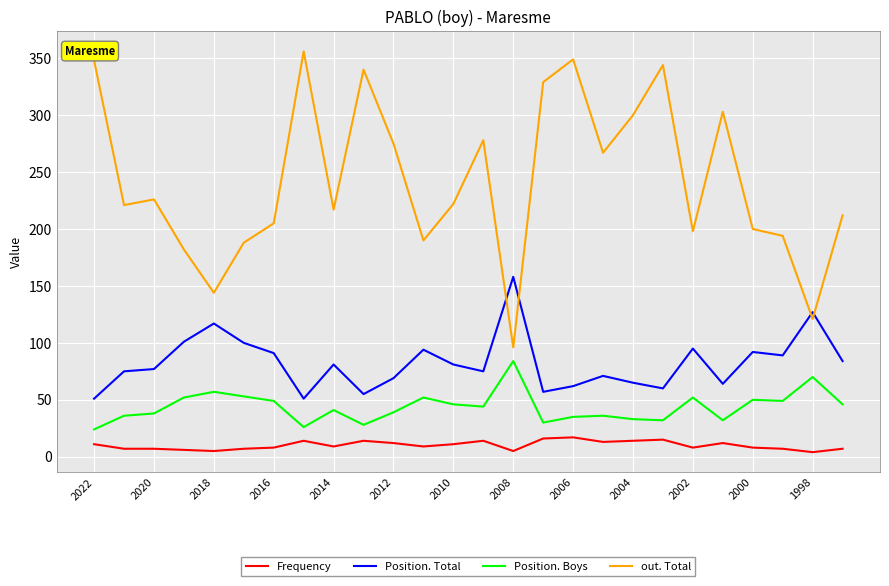

True or false: Position. Boys and out. Total intersect in this chart.

False